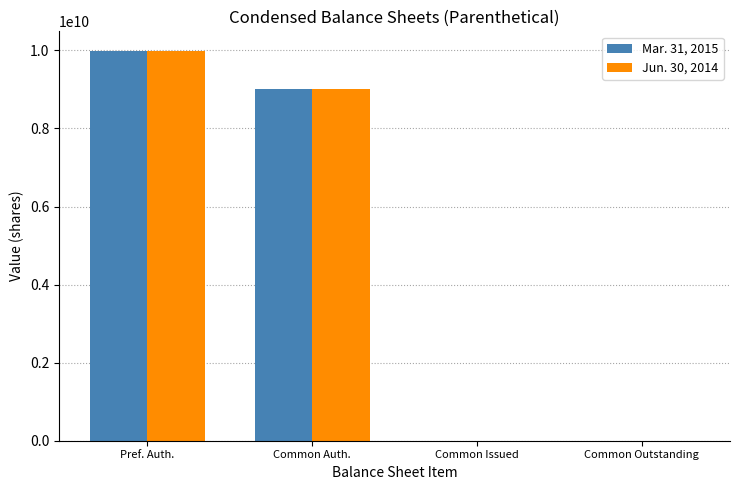

At which label does Jun. 30, 2014 reach its peak?

Pref. Auth.